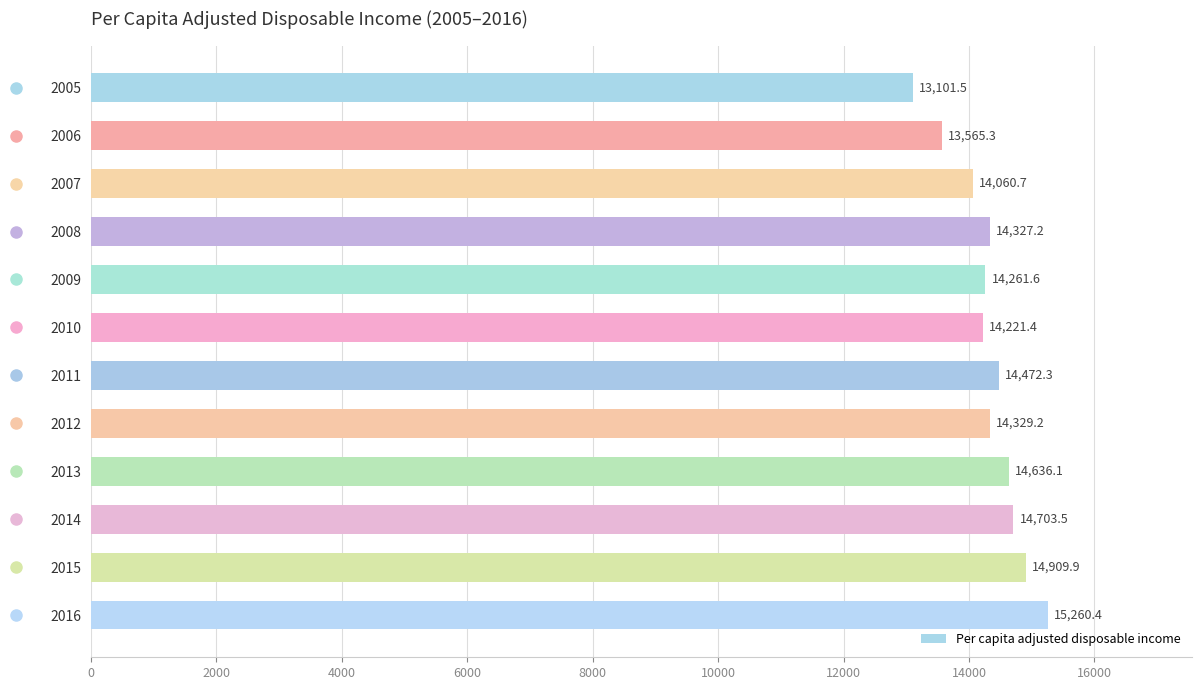

Reading top to bottom, transcribe all the data shown in this chart.

2005=13101.5	2006=13565.3	2007=14060.7	2008=14327.2	2009=14261.6	2010=14221.4	2011=14472.3	2012=14329.2	2013=14636.1	2014=14703.5	2015=14909.9	2016=15260.4